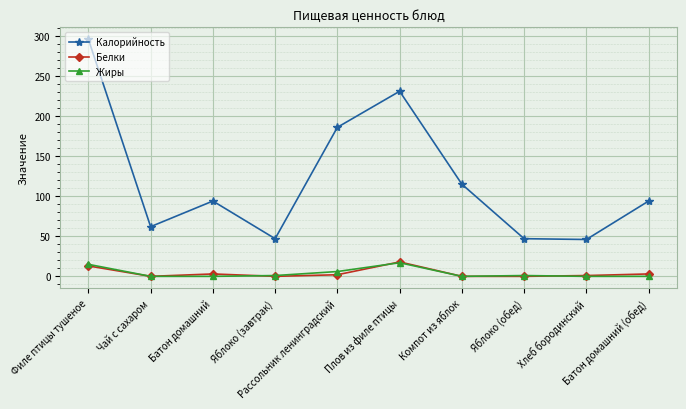

Which series has the largest range (max minus min)?

Калорийность